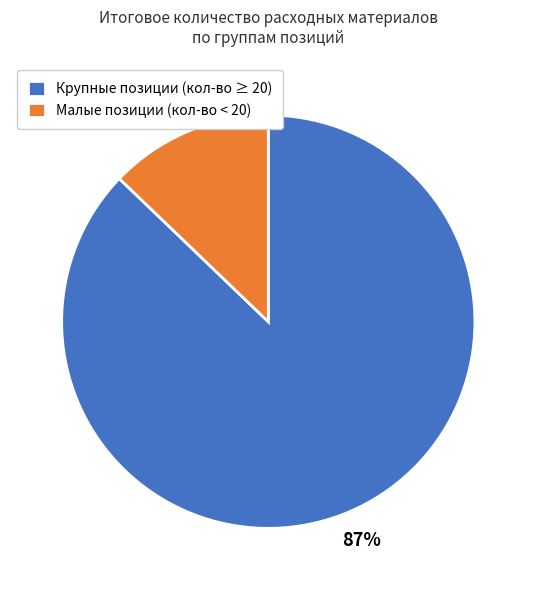

What is the largest slice in the pie chart?

Крупные позиции (кол-во ≥ 20)